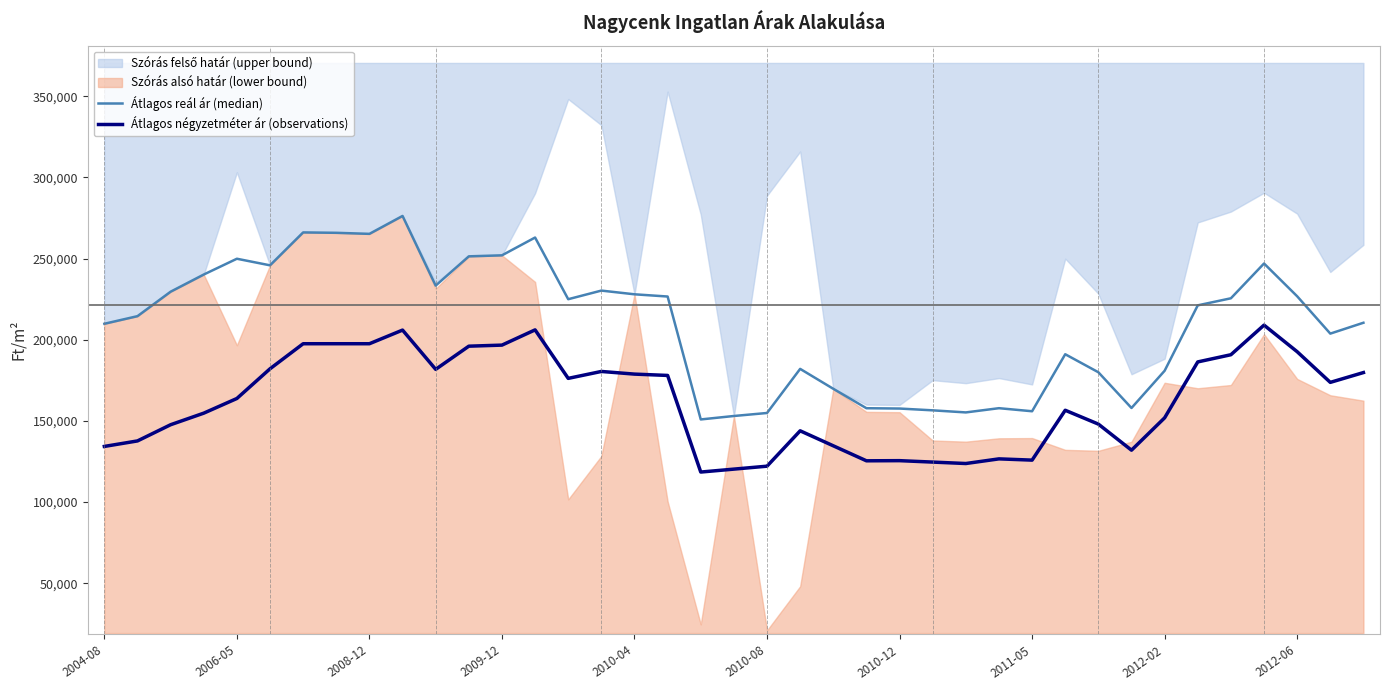

At which label is Átlagos négyzetméter ár (observations) closest to 163750?

2006-05